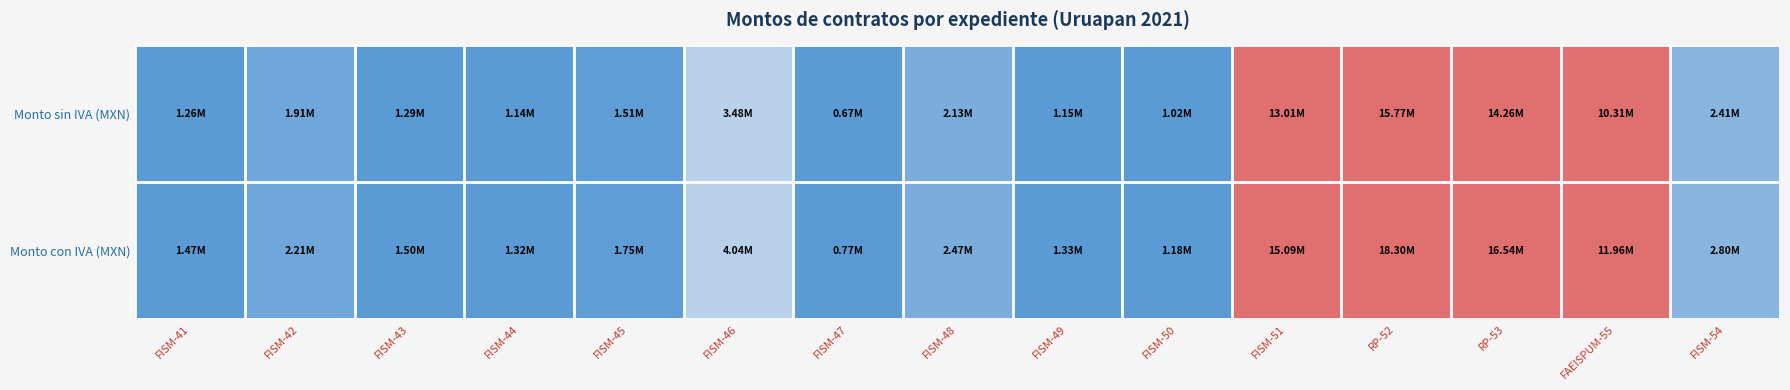

At how many categories does at least one series exceed 1?

4